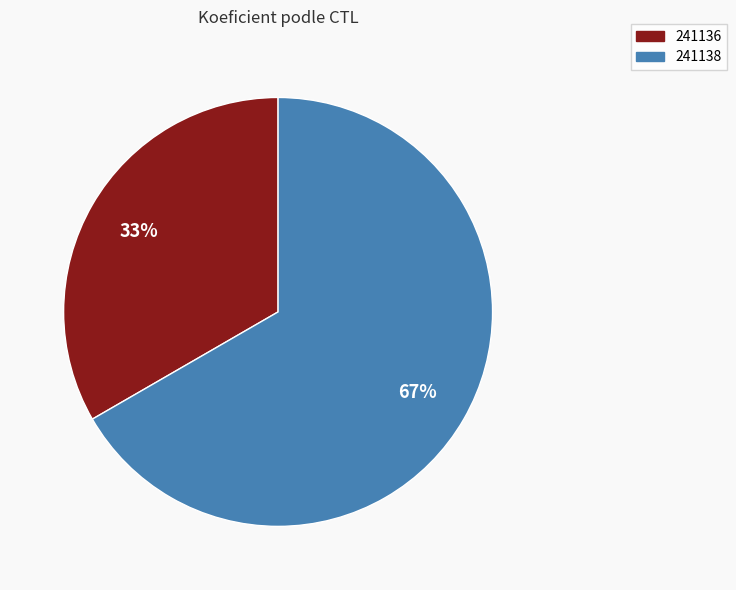

Do 241138 and 241136 together represent more than half of the pie?

Yes